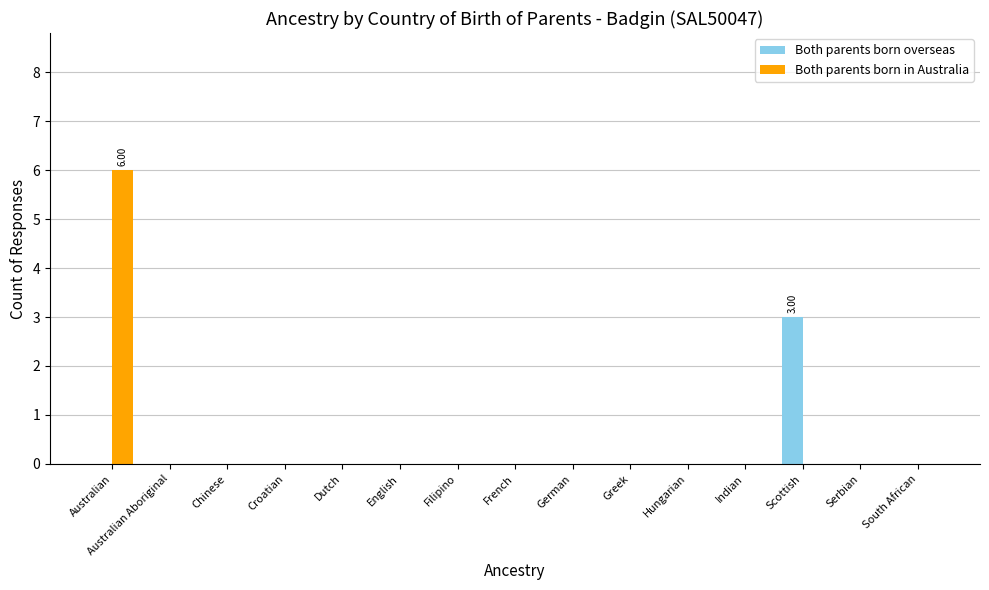

At which category does the chart reach its peak across all series?

Australian